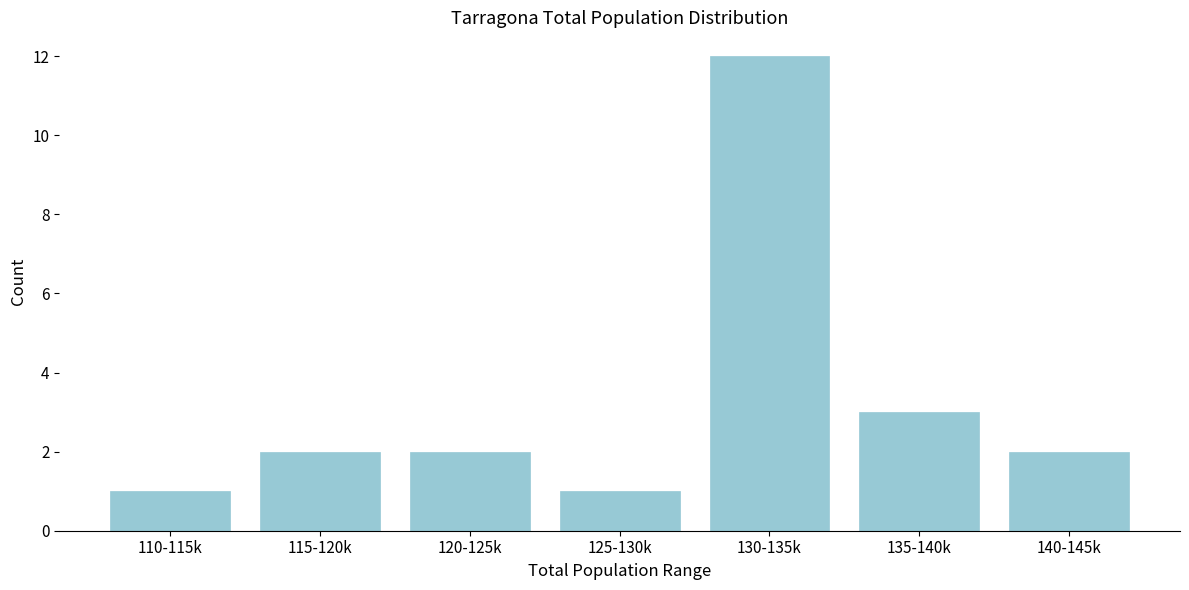

Reading left to right, list all the values displayed in this chart.

110-115k=1	115-120k=2	120-125k=2	125-130k=1	130-135k=12	135-140k=3	140-145k=2